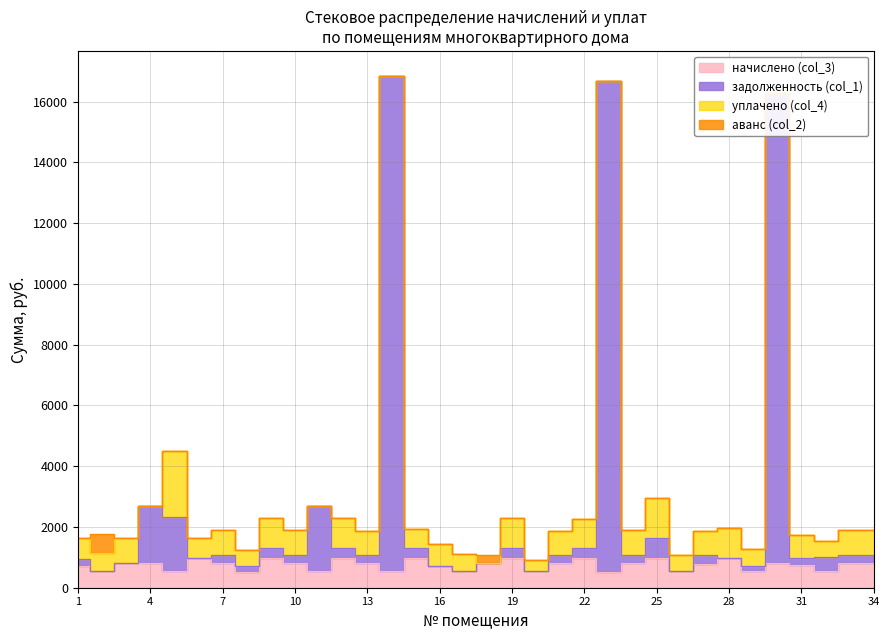

Which series has the largest total across all categories?

задолженность (col_1)